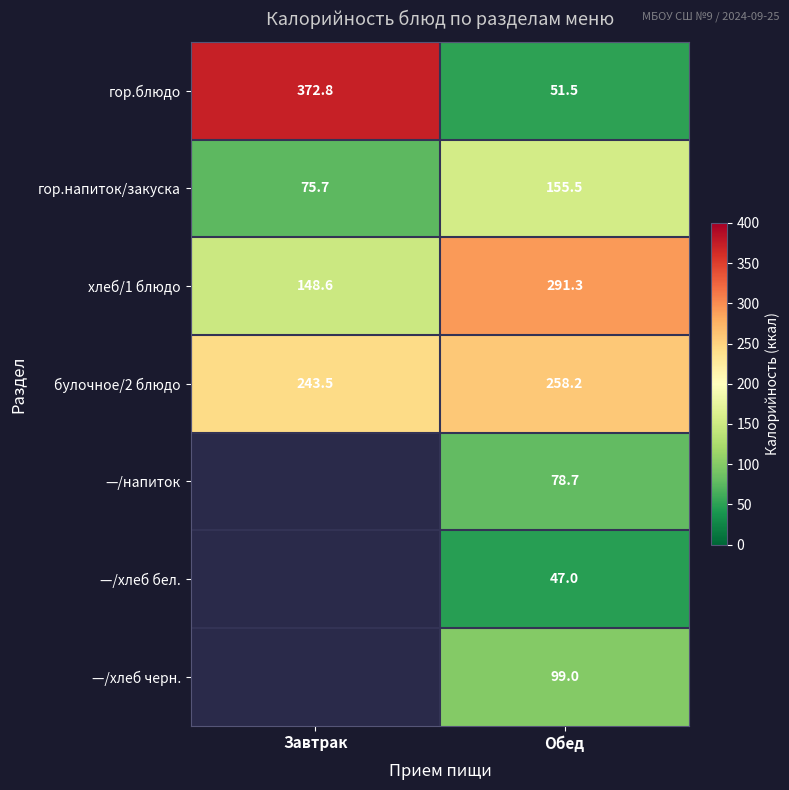

Rank the series at Обед from lowest to highest value.

—/хлеб бел., гор.блюдо, —/напиток, —/хлеб черн., гор.напиток/закуска, булочное/2 блюдо, хлеб/1 блюдо